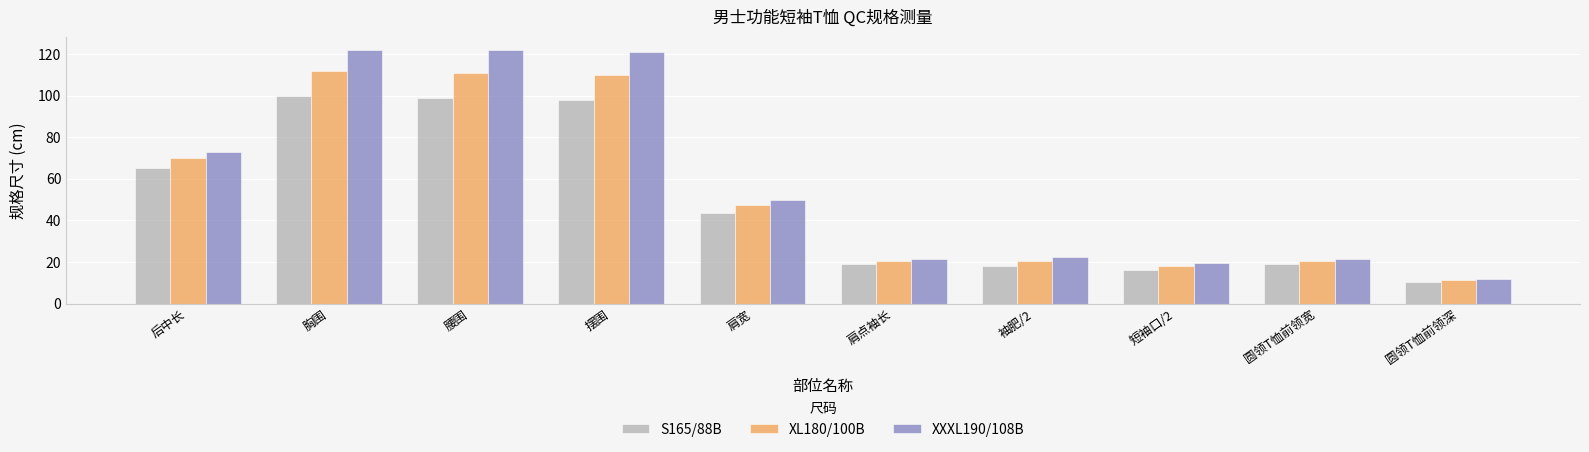

What position from the right is 圆领T恤前领宽?

2